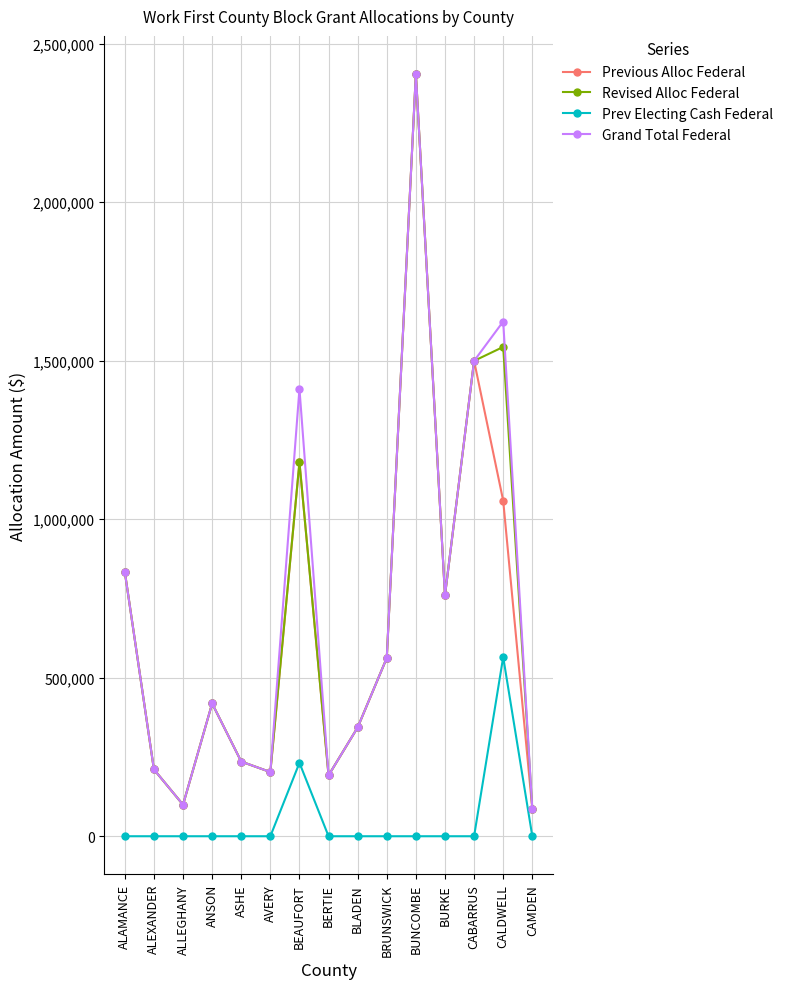

What is the lowest value of the Grand Total Federal series?

86480